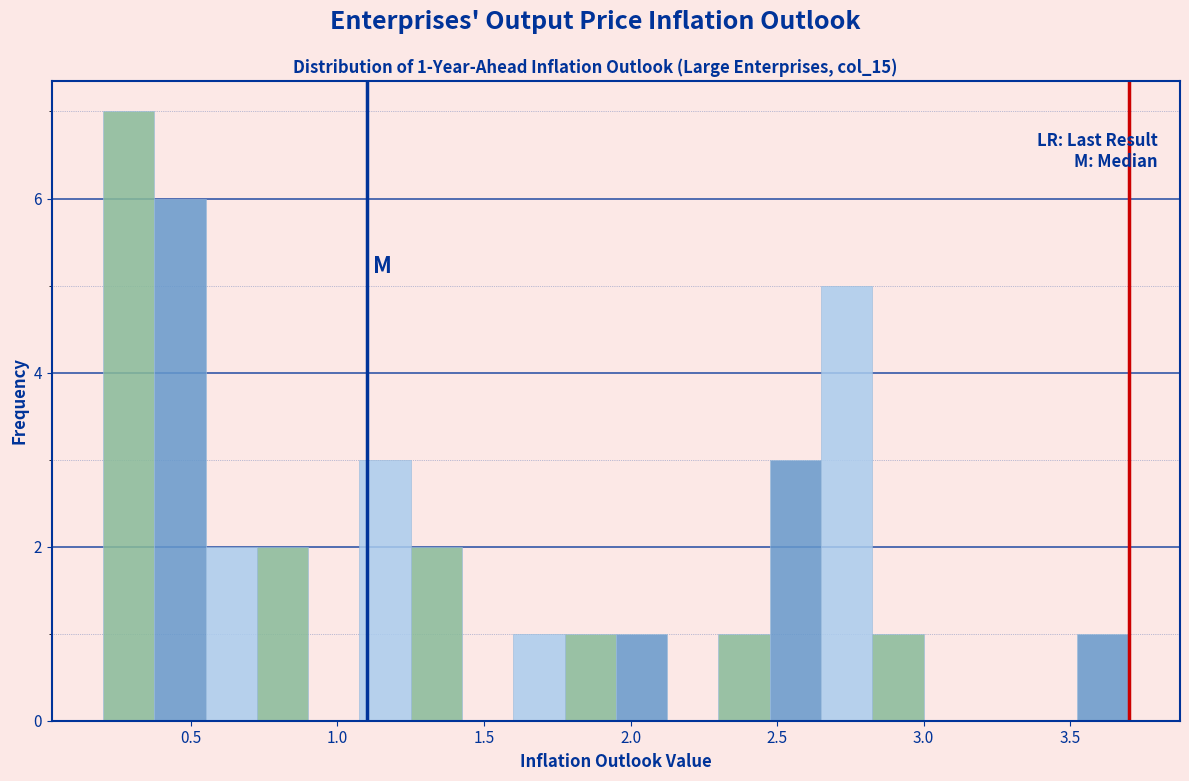

Around what value on the x-axis is the tallest bar? Give the approximate position of its centre, as read against the axis.

0.30